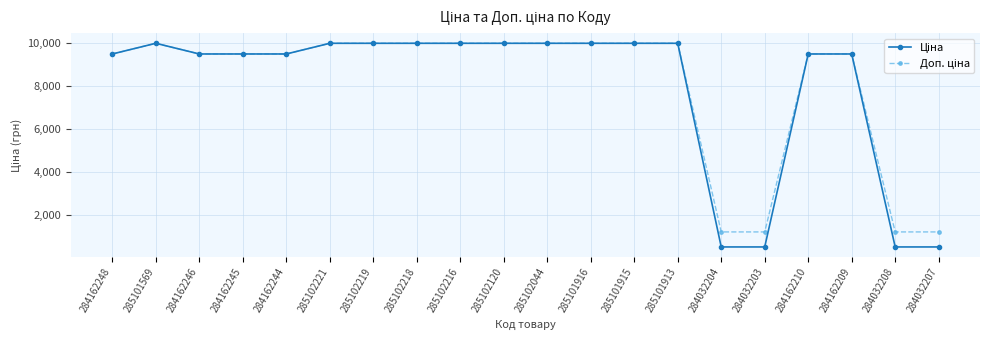

What is the label of the 12th point from the left?

285101916